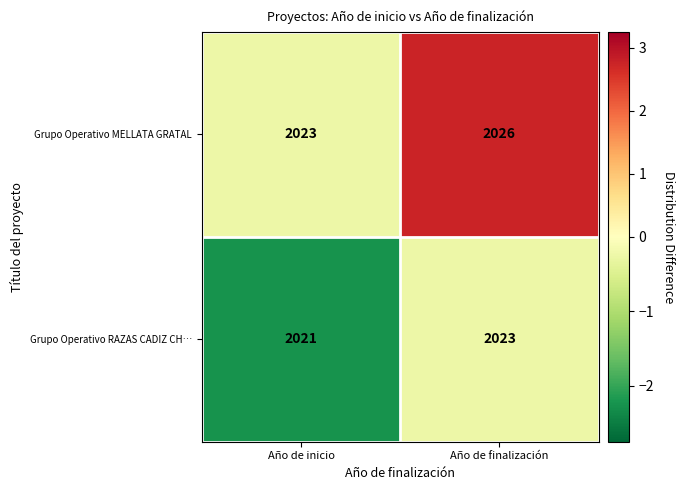

Which label corresponds to the smallest value in the chart?

Año de inicio